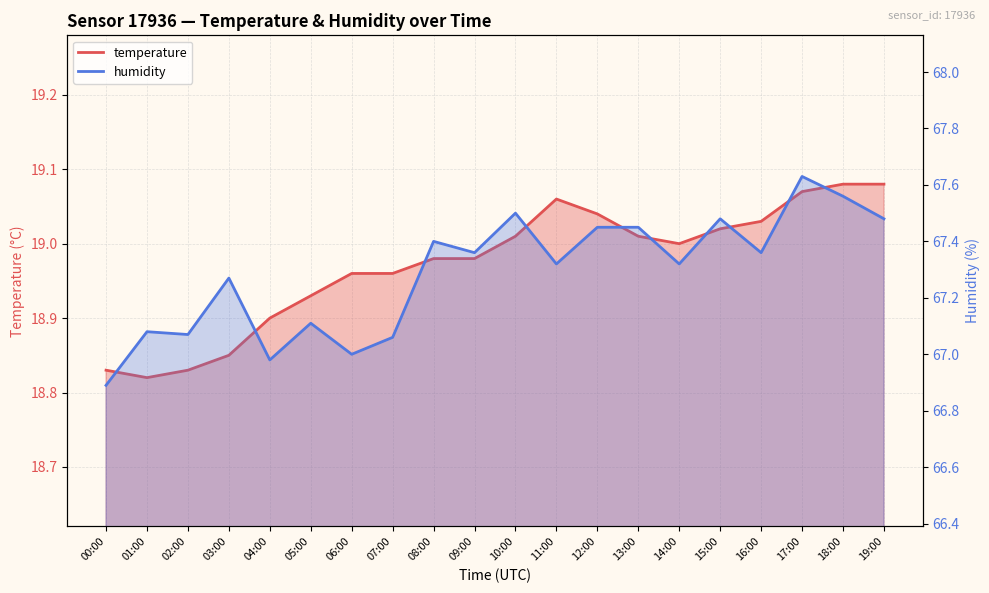

What are all the series names shown in the legend?

temperature, humidity